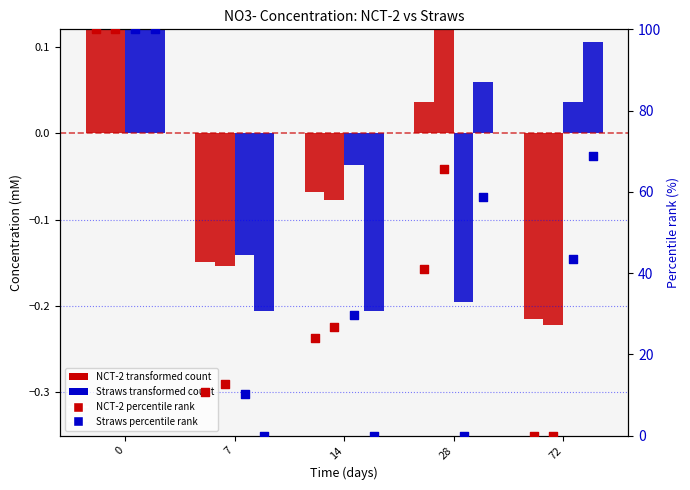

At how many categories does at least one series exceed 84?

1